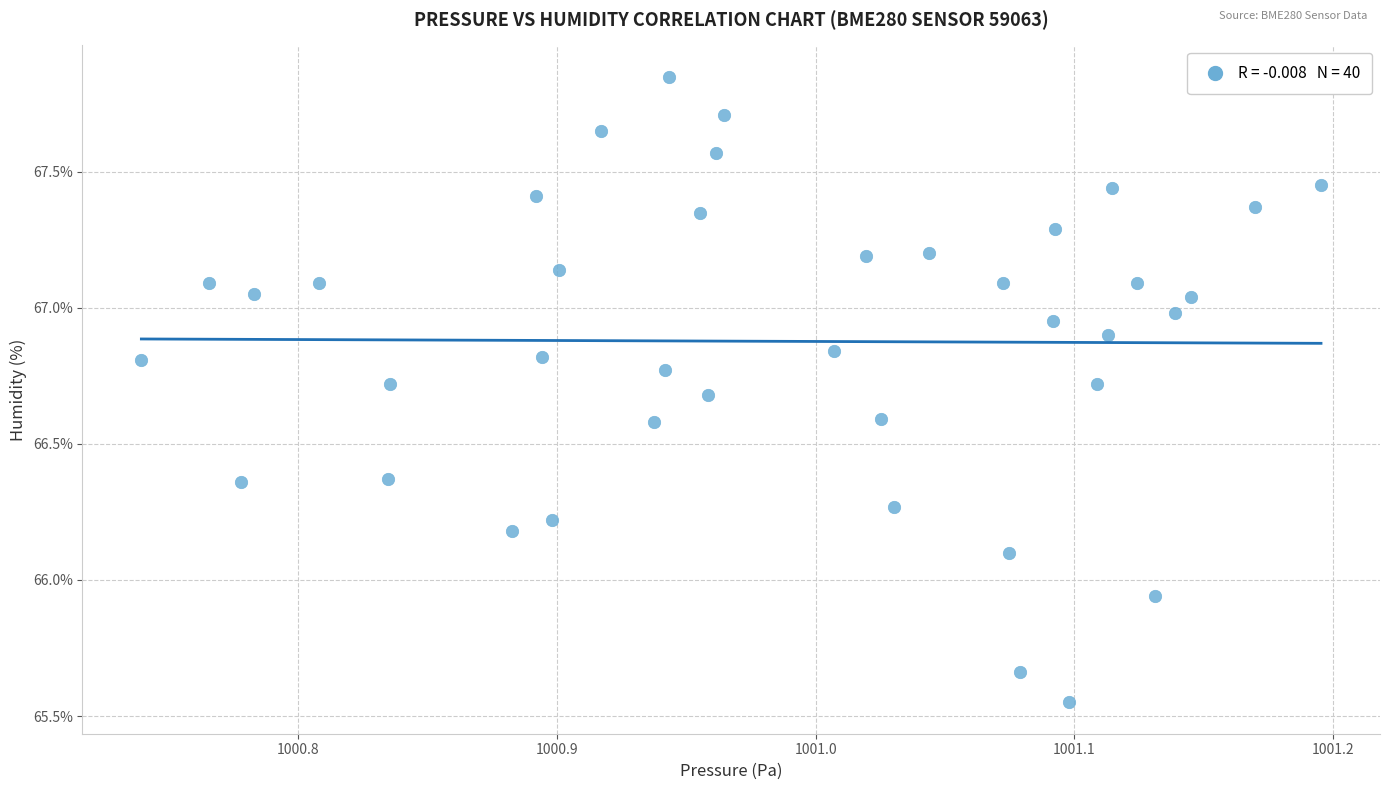

What is the range of X values (max minus min)?

45.6